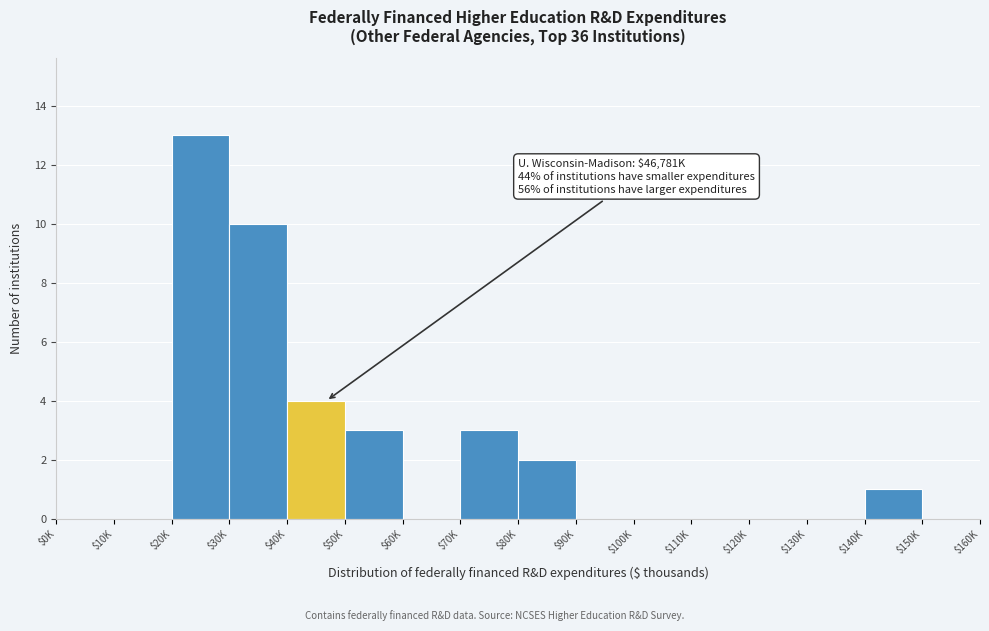

What is the greatest value displayed?

13